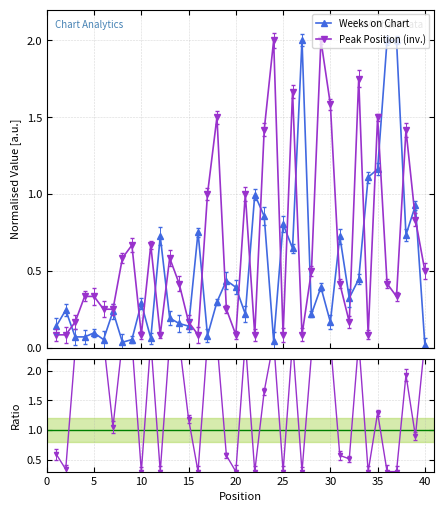

Reading left to right, list all the values displayed in this chart.

Weeks on Chart: 0.1	0.2	0.1	0.1	0.1	0.1	0.2	0.0	0.1	0.3	0.1	0.7	0.2	0.2	0.1	0.8	0.1	0.3	0.4	0.4	0.2	1.0	0.9	0.0	0.8	0.6	2.0	0.2	0.4	0.2	0.7	0.3	0.4	1.1	1.2	2.0	2.0	0.7	0.9	0.0
Peak Position (inv.): 0.1	0.1	0.2	0.3	0.3	0.2	0.2	0.6	0.7	0.1	0.7	0.1	0.6	0.4	0.2	0.1	1.0	1.5	0.2	0.1	1.0	0.1	1.4	2.0	0.1	1.7	0.1	0.5	2.0	1.6	0.4	0.2	1.8	0.1	1.5	0.4	0.3	1.4	0.8	0.5
Peak/Weeks ratio: 0.6	0.3	2.4	2.5	2.5	2.5	1.1	2.5	2.5	0.3	2.5	0.3	2.5	2.5	1.2	0.3	2.5	2.5	0.6	0.3	2.5	0.3	1.7	2.5	0.3	2.5	0.3	2.3	2.5	2.5	0.6	0.5	2.5	0.3	1.3	0.3	0.3	1.9	0.9	2.5